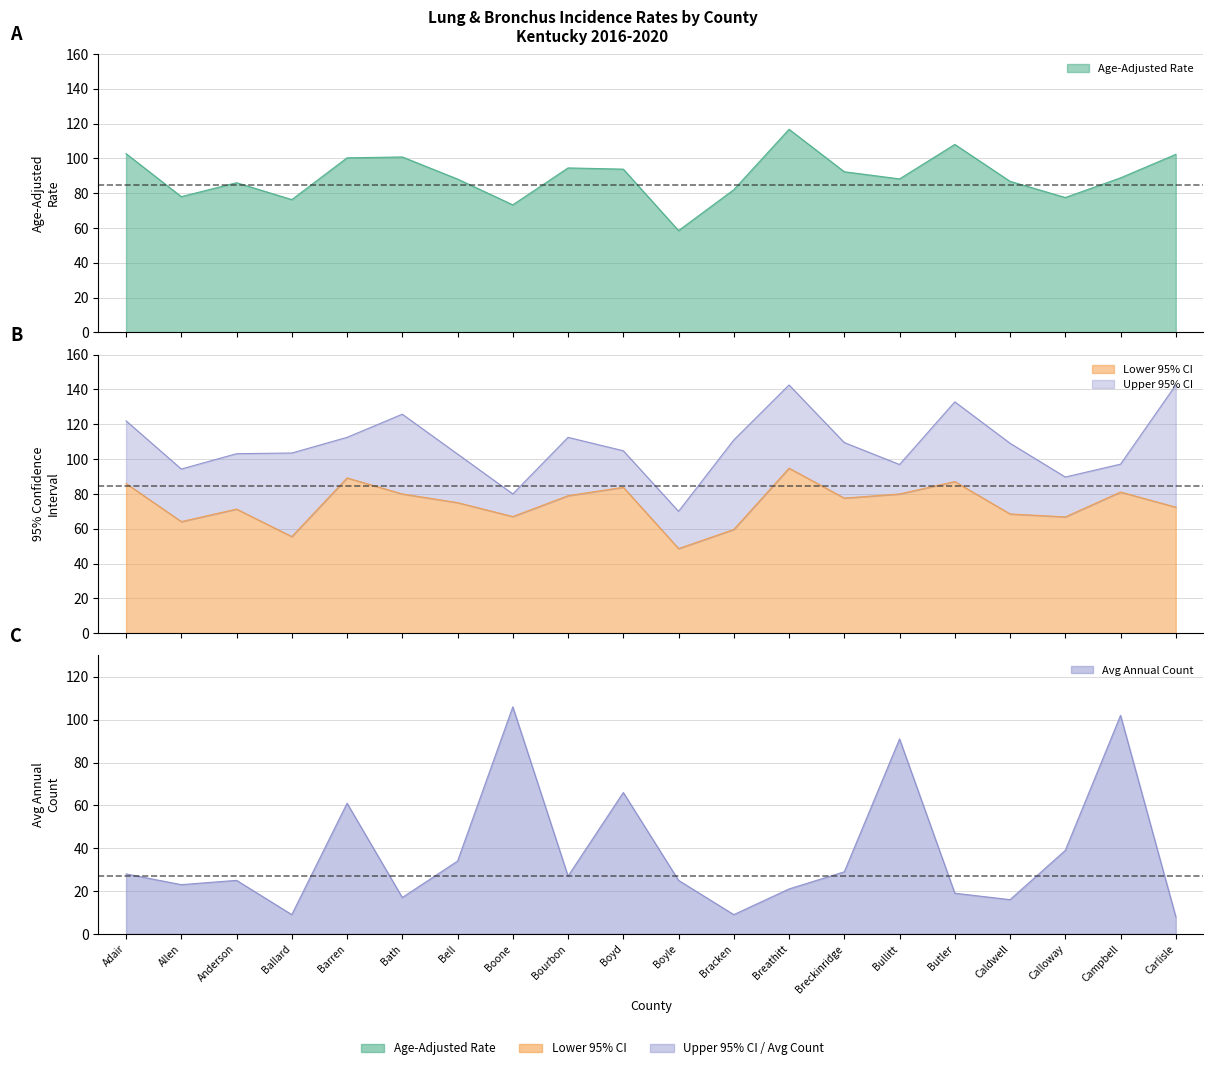

How many values in the Age-Adjusted Rate series are below 88?

8